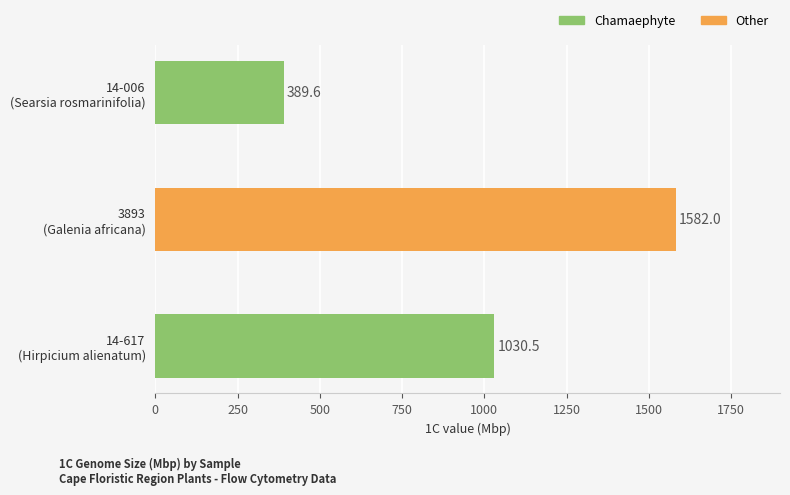

Reading top to bottom, list all the values displayed in this chart.

389.6	1582.0	1030.5